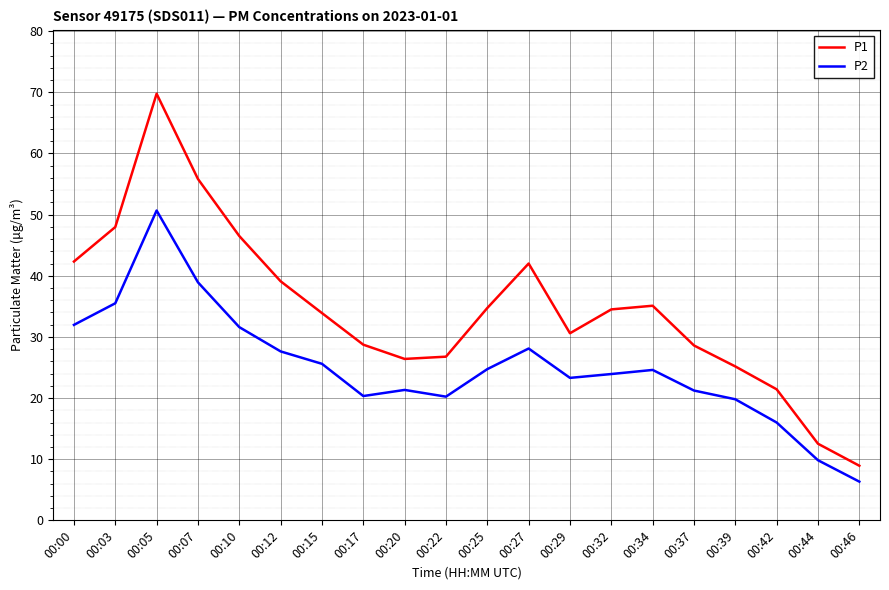

True or false: P2 and P1 intersect in this chart.

False